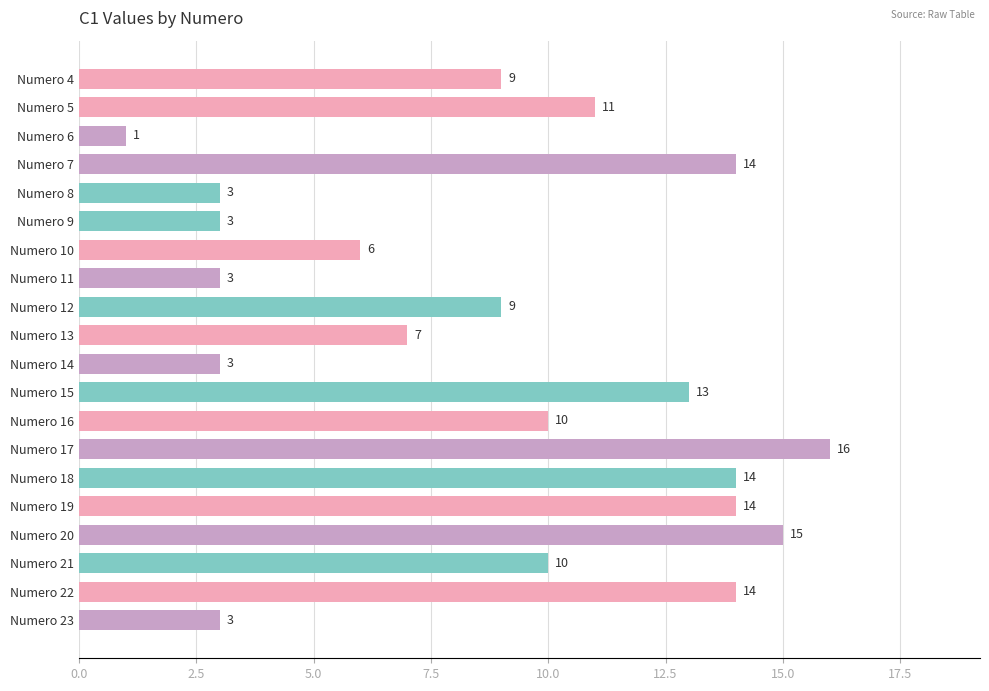

Which category has the lowest value across all series?

Numero 6